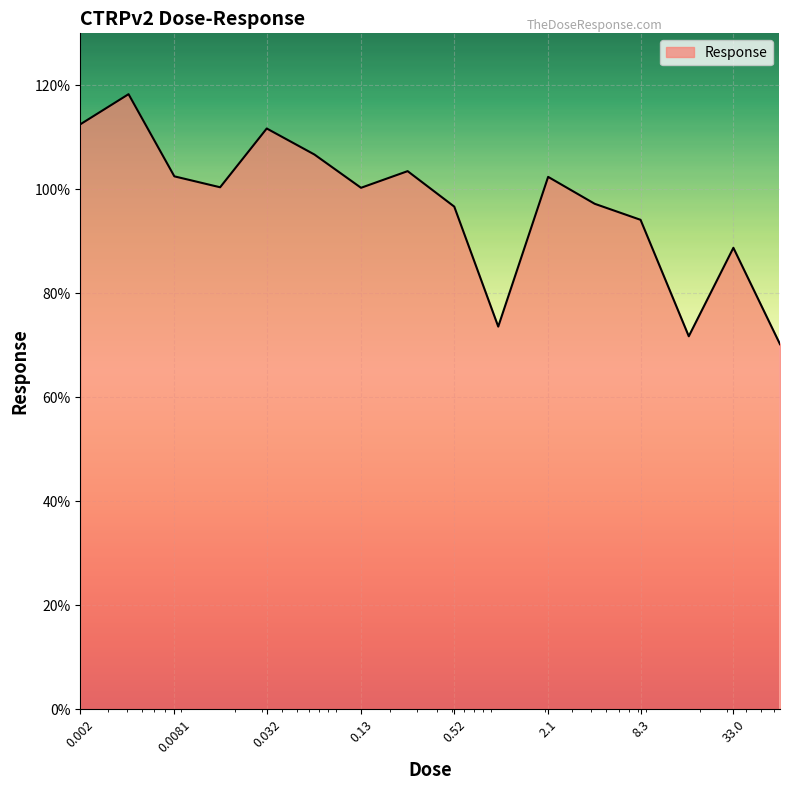

What is the minimum value shown in the chart?

70.2